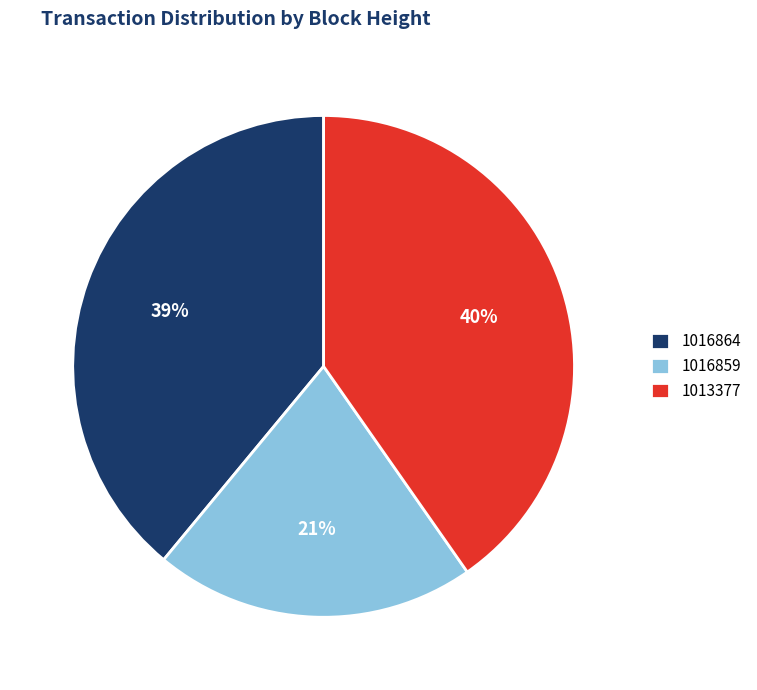

Which slice is the largest?

1013377